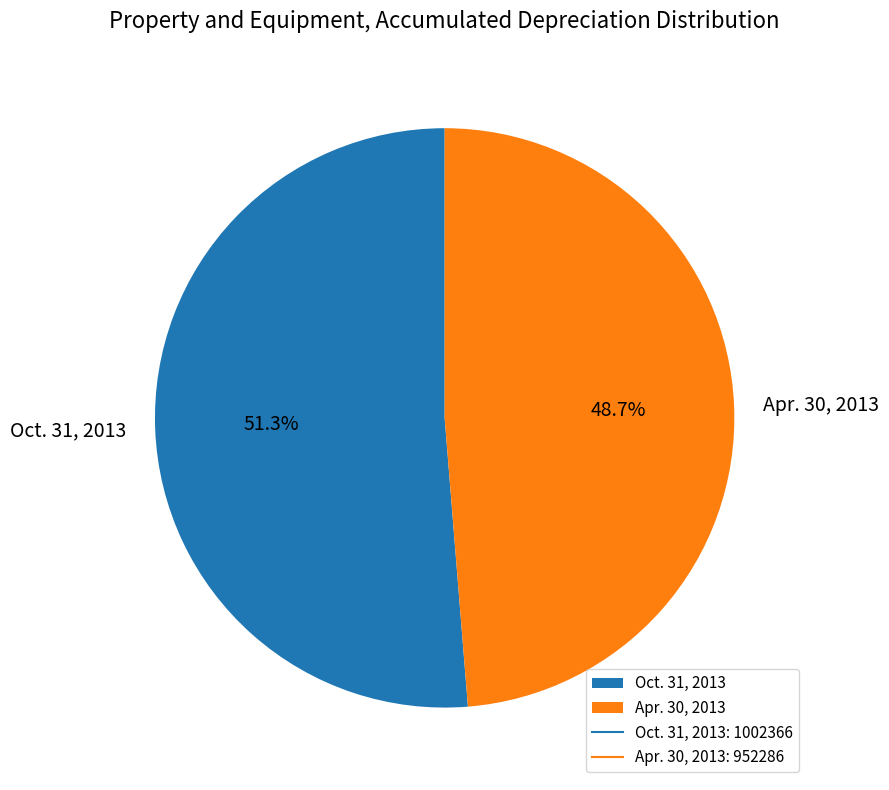

How many segments does this pie chart have?

2